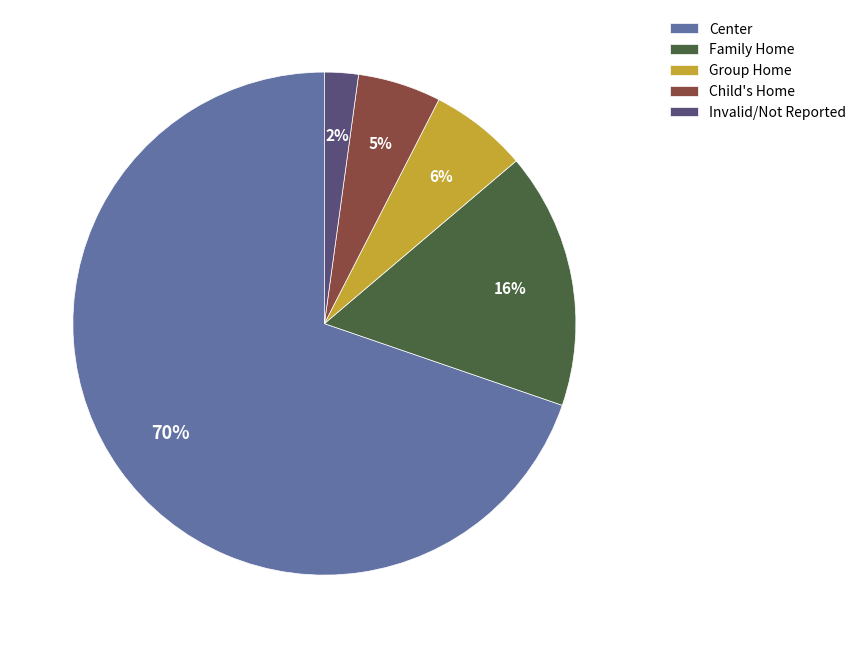

How many slices are in this pie chart?

5